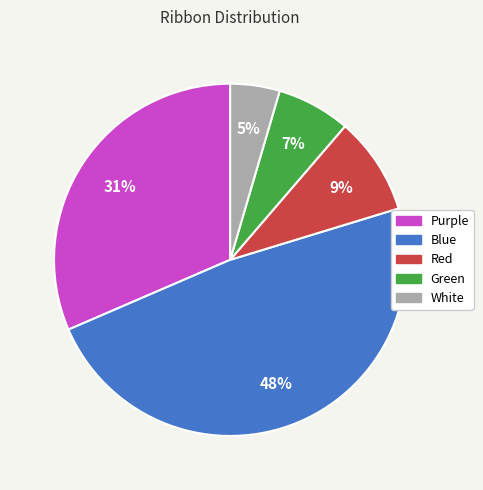

To the nearest percent, what is the difference between the Purple and Blue slice percentages?

17%